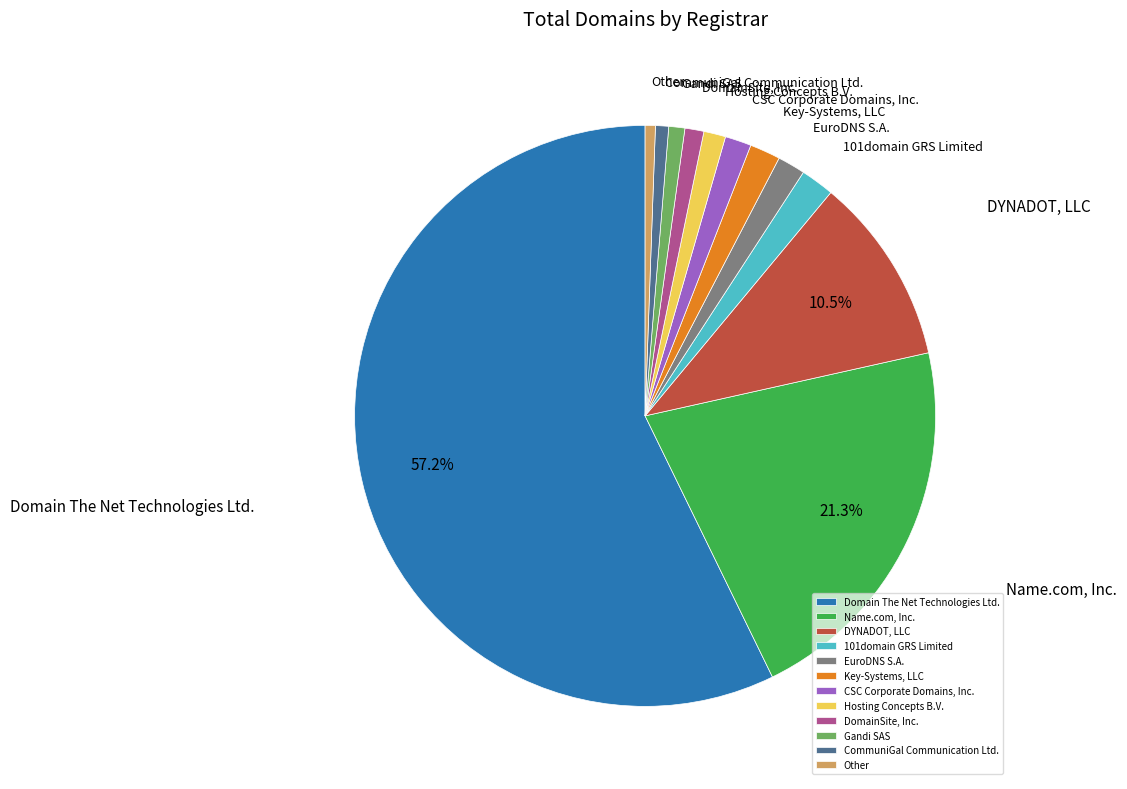

What percentage is the Key-Systems, LLC slice, to the nearest percent?

2%